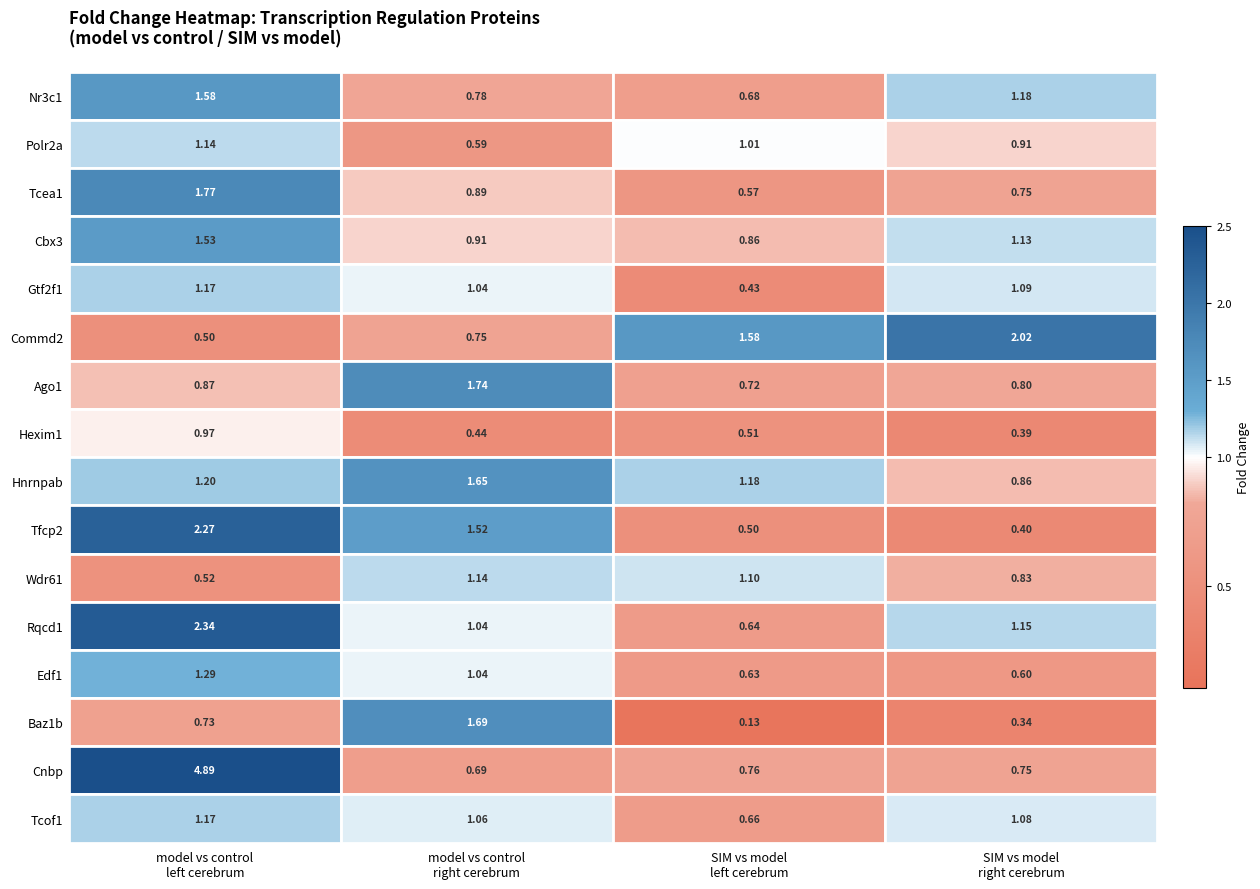

Count the number of categories in the chart.

4